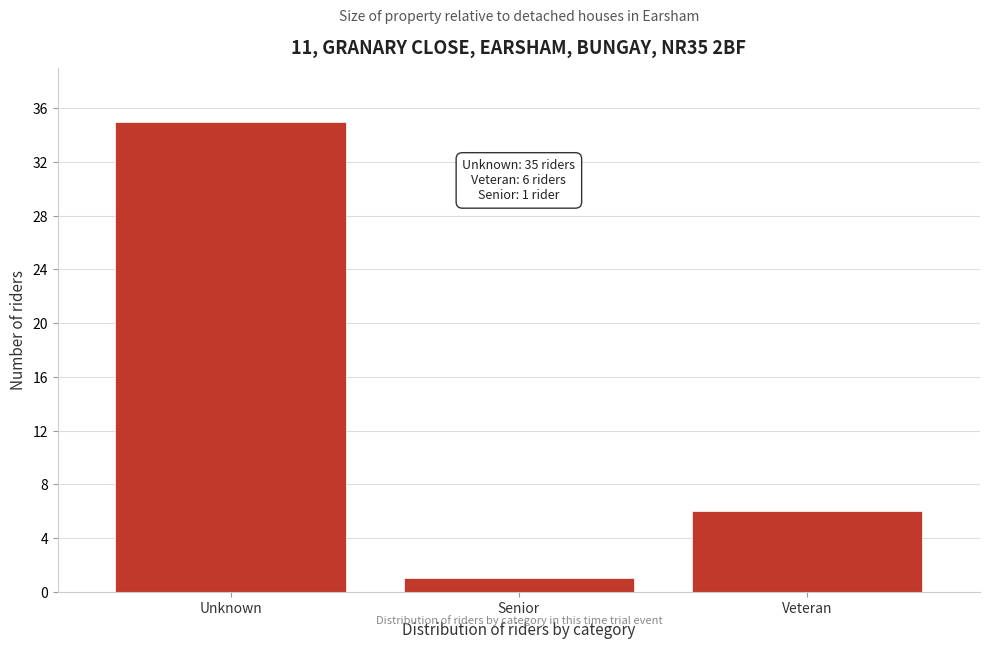

Reading left to right, list all the values displayed in this chart.

Unknown=35	Senior=1	Veteran=6